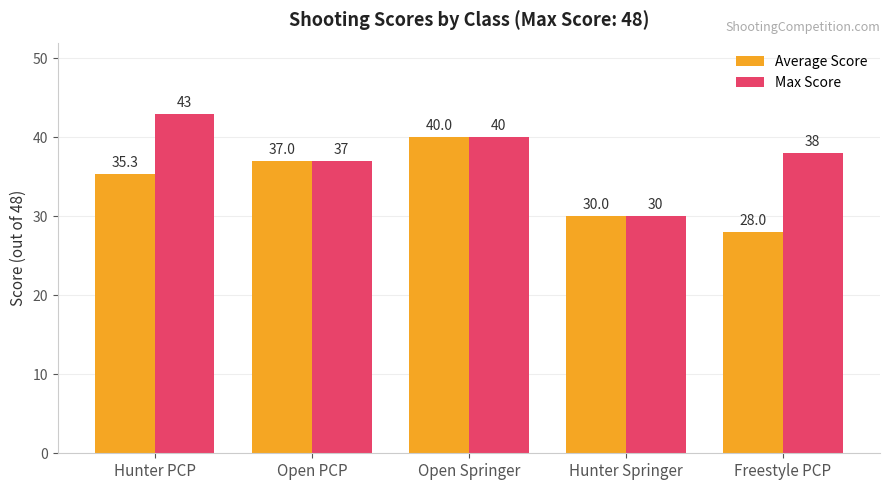

List the labels in order of Average Score value, largest first.

Open Springer, Open PCP, Hunter PCP, Hunter Springer, Freestyle PCP